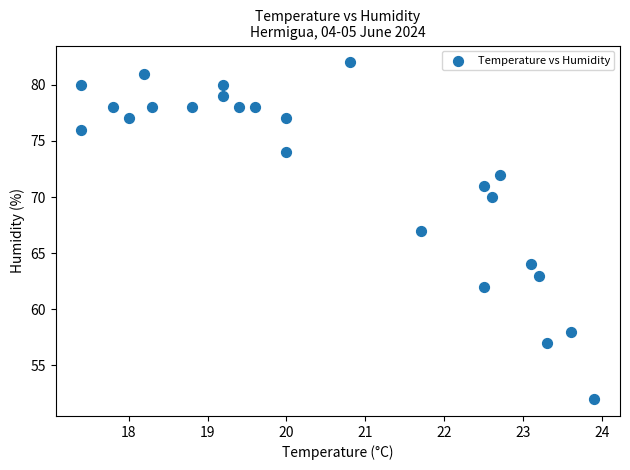

What is the range of Y values (max minus min)?

30